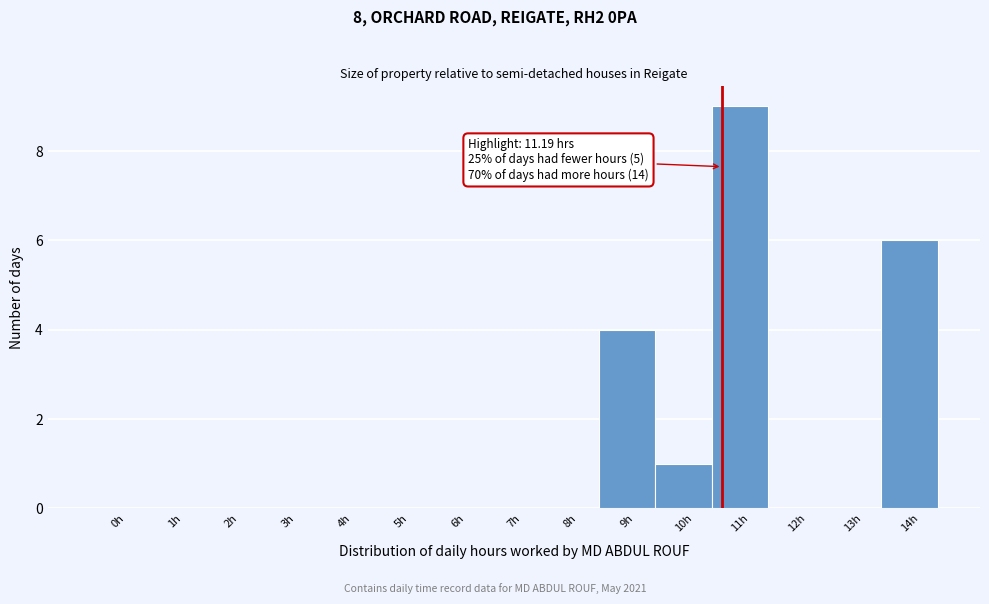

Reading left to right, list all the values displayed in this chart.

0h=0	1h=0	2h=0	3h=0	4h=0	5h=0	6h=0	7h=0	8h=0	9h=4	10h=1	11h=9	12h=0	13h=0	14h=6